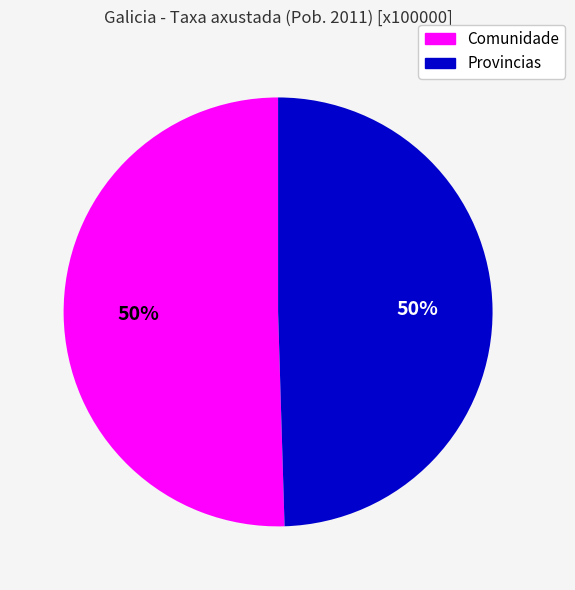

Combined, do Provincias and Comunidade account for over 50%?

Yes